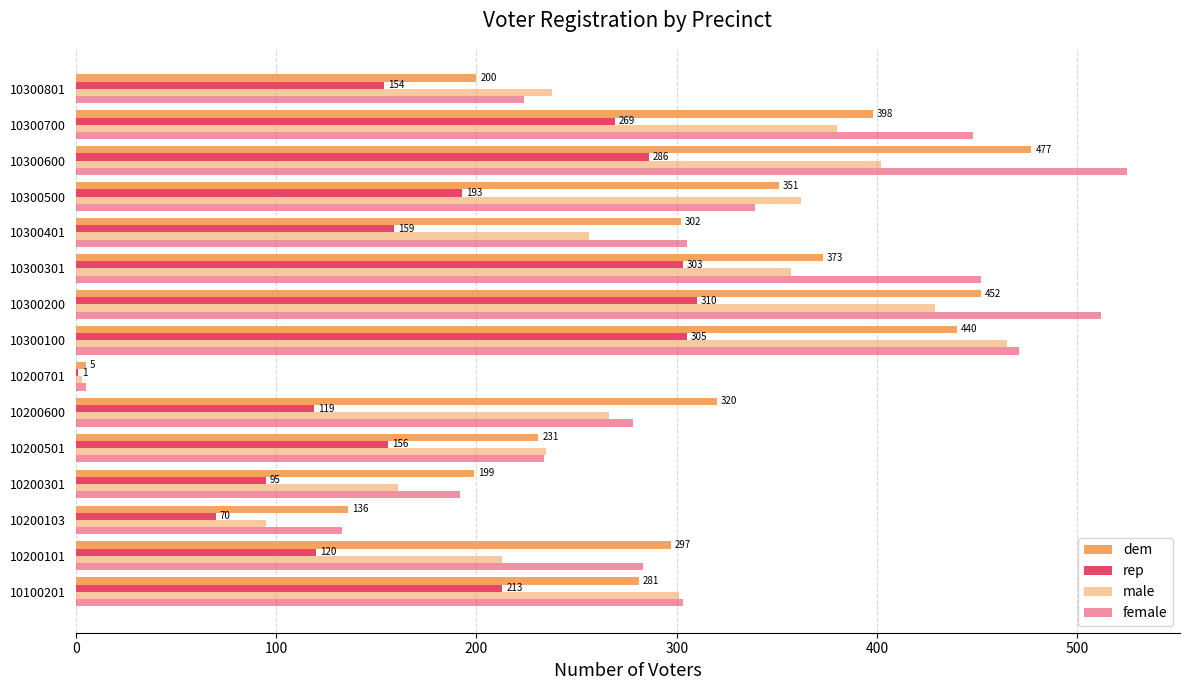

What is the value of the rep bar at the 6th from the left?

119